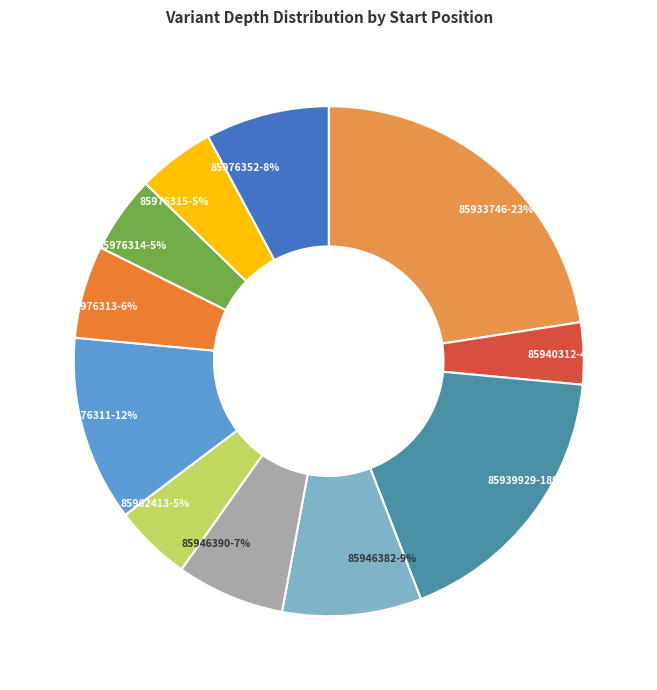

To the nearest percent, what portion does 85933746 represent?

23%